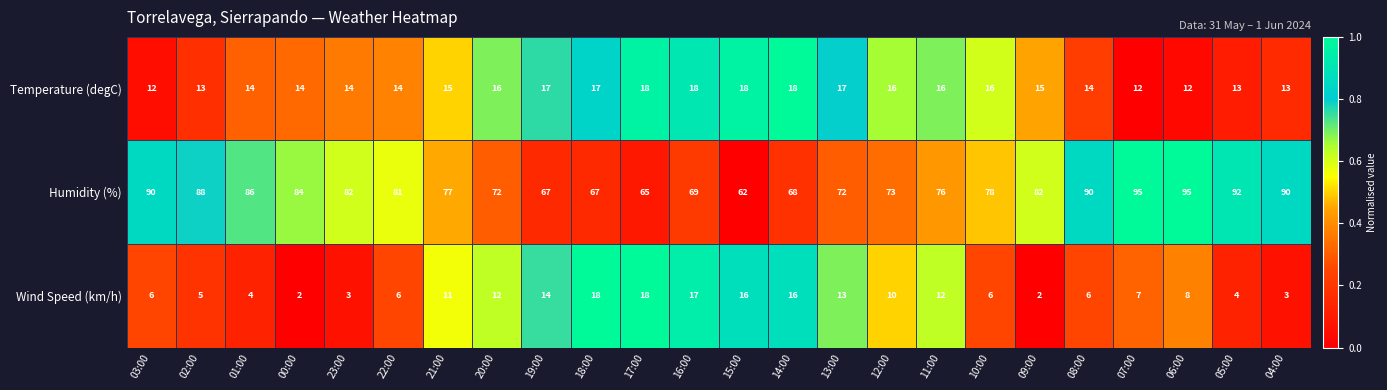

The value of Temperature (degC) at 18:00 is 17. True or false?

True